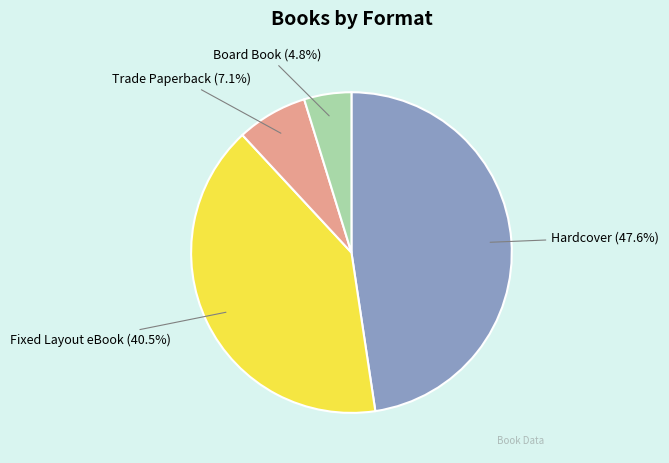

True or false: Trade Paperback accounts for 21% of the total.

False